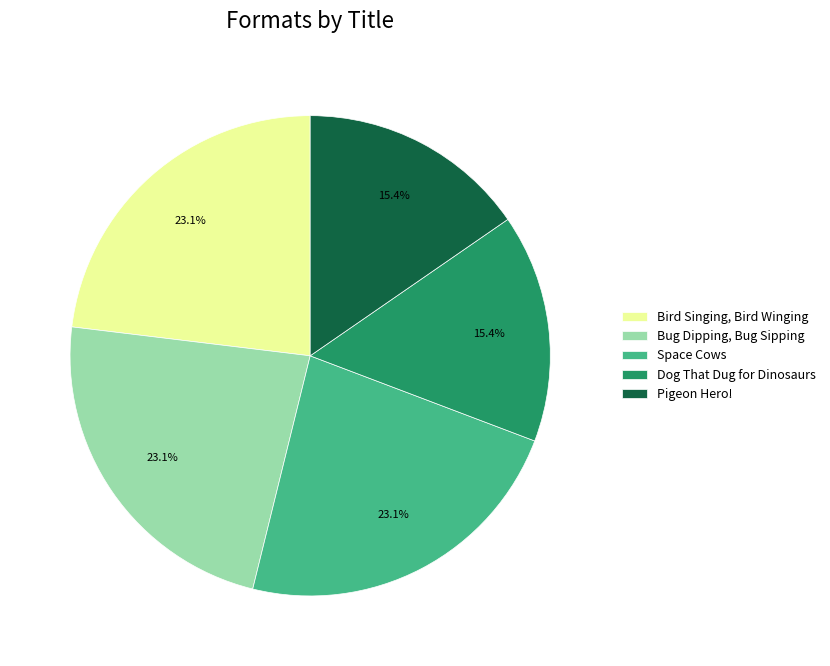

Does Dog That Dug for Dinosaurs account for over 50% of the chart?

No